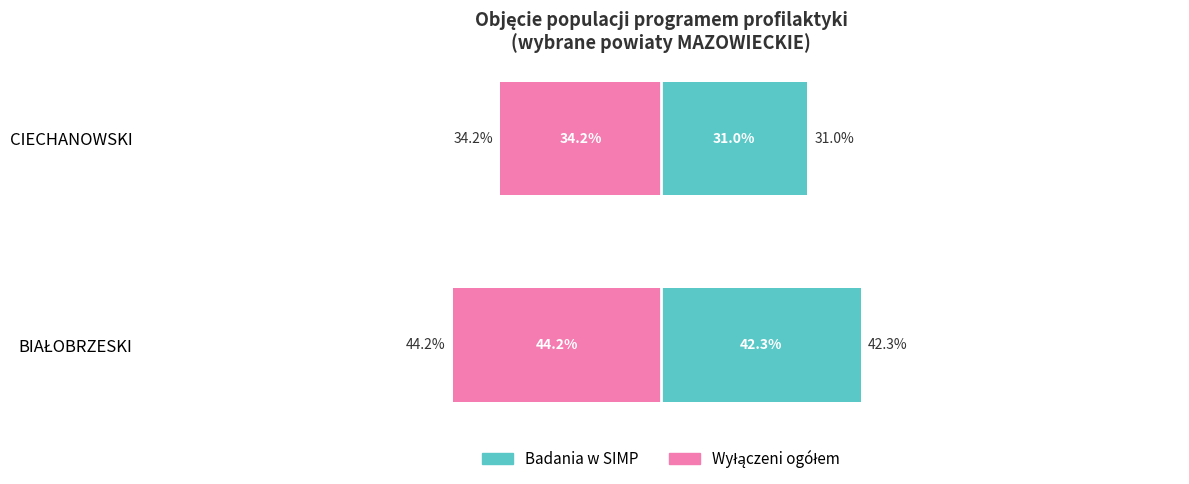

Reading left to right, transcribe all the data shown in this chart.

Badania w SIMP: 42.3	31.0
Wyłączeni ogółem: -44.2	-34.2